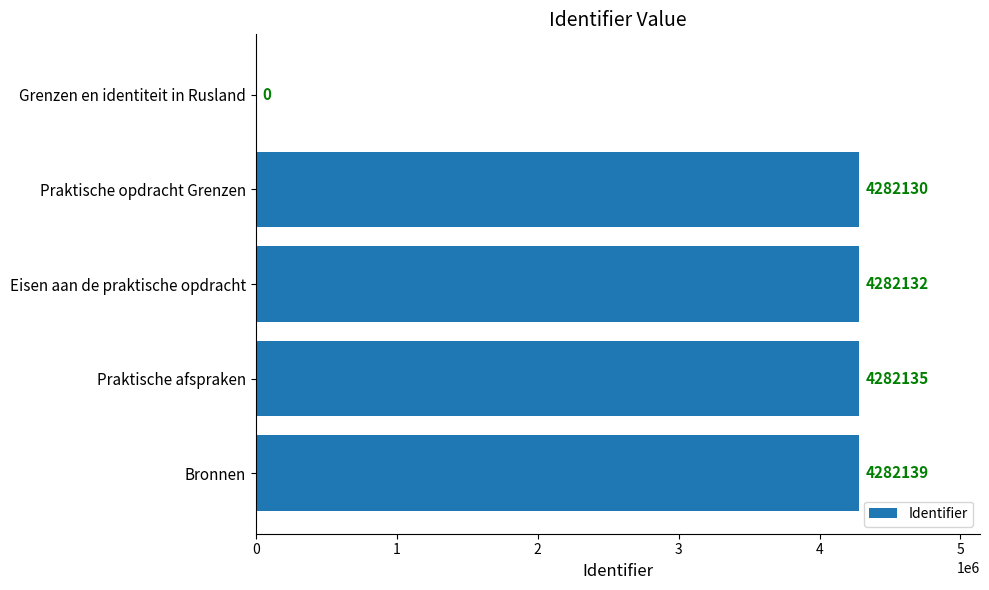

The value at Praktische afspraken is 4282135. True or false?

True